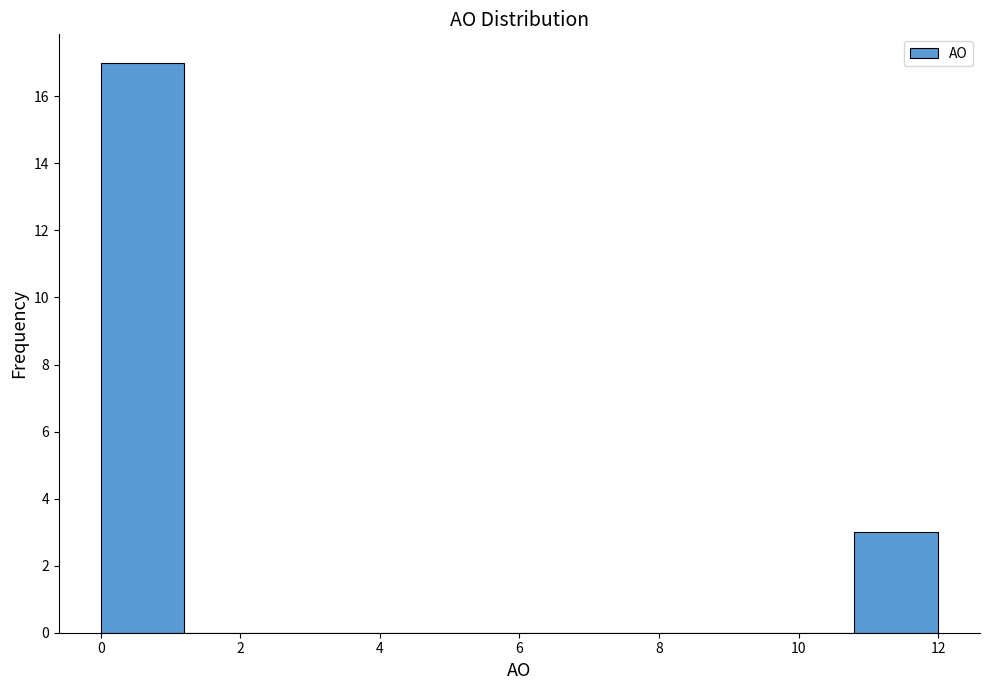

Which range on the x-axis has the tallest bar?

0.0 to 1.2